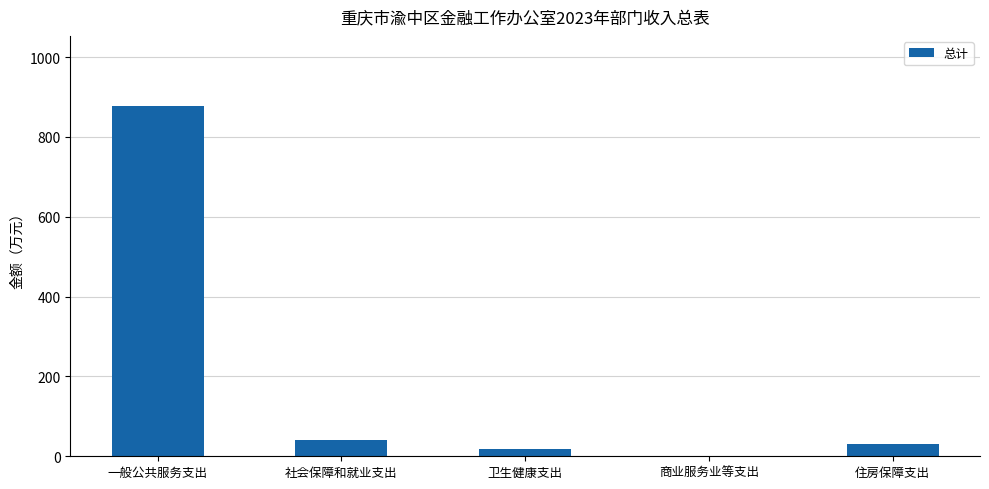

What value does the data have at 社会保障和就业支出?

40.6